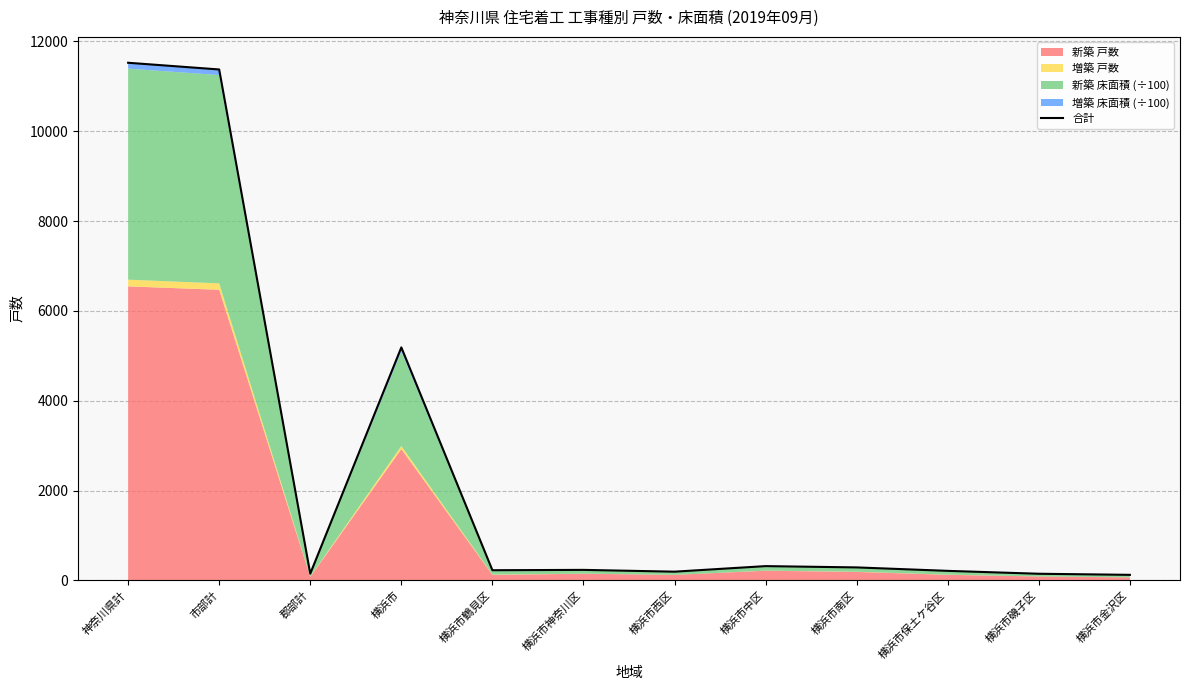

Between 横浜市 and 横浜市神奈川区, which is larger?

横浜市